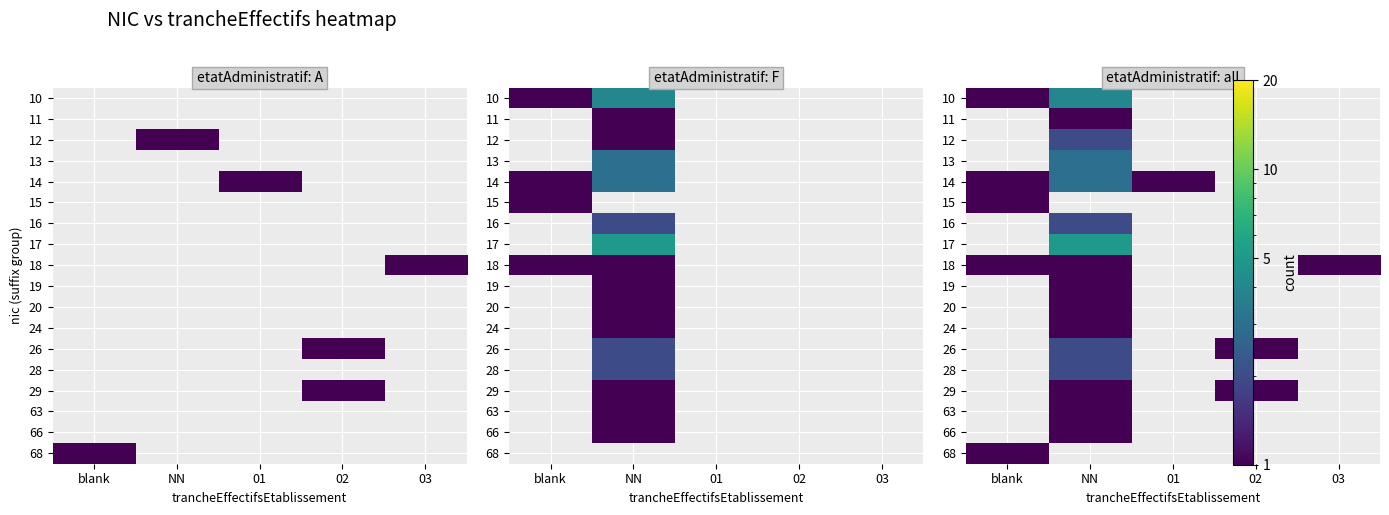

List the labels in order of 63 value, smallest first.

blank, NN, 01, 02, 03